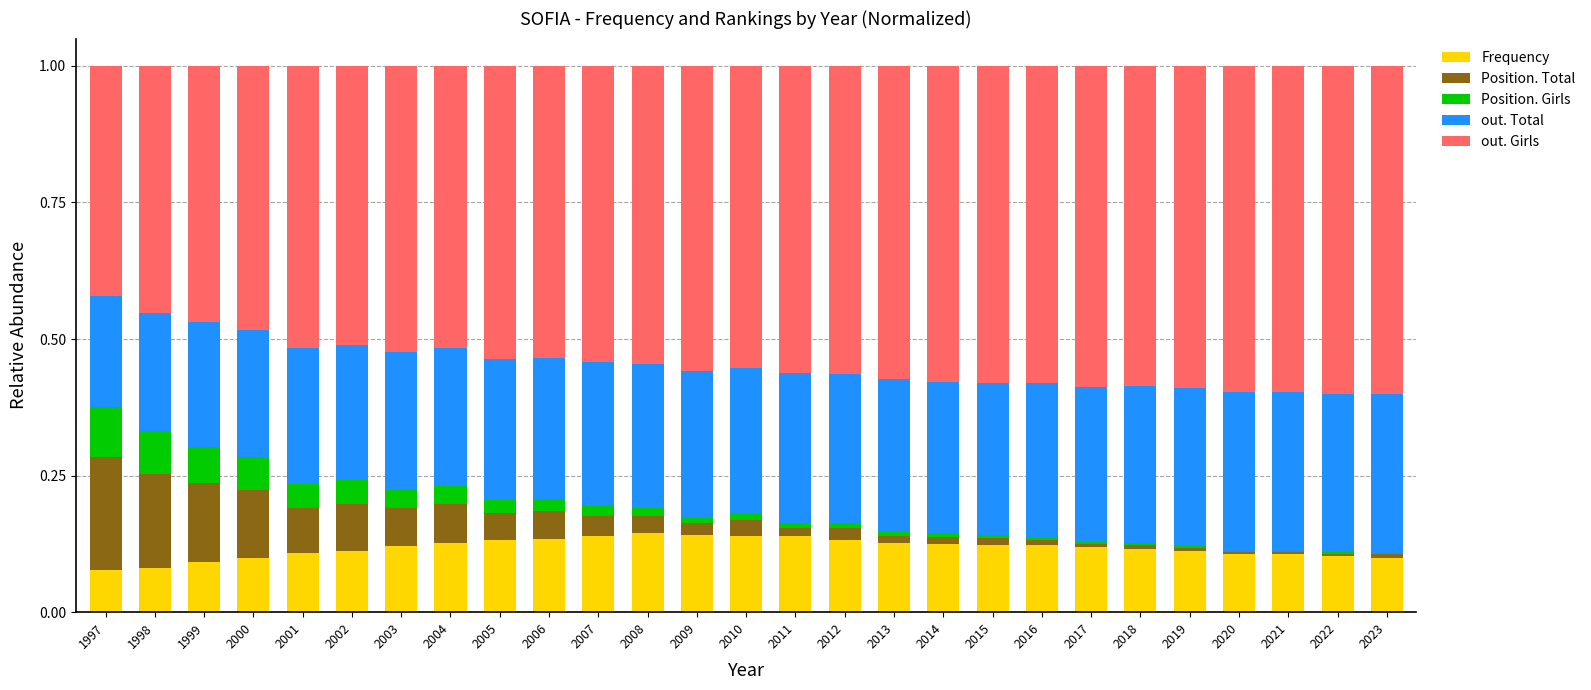

What is the total value across all series at 2005?

1.0